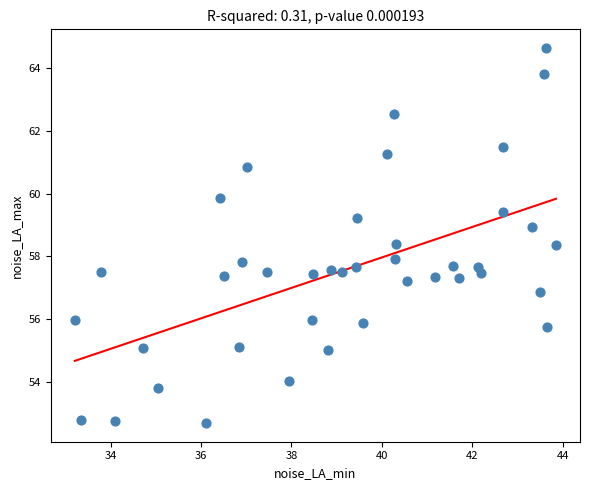

What is the range of Y values (max minus min)?

11.9